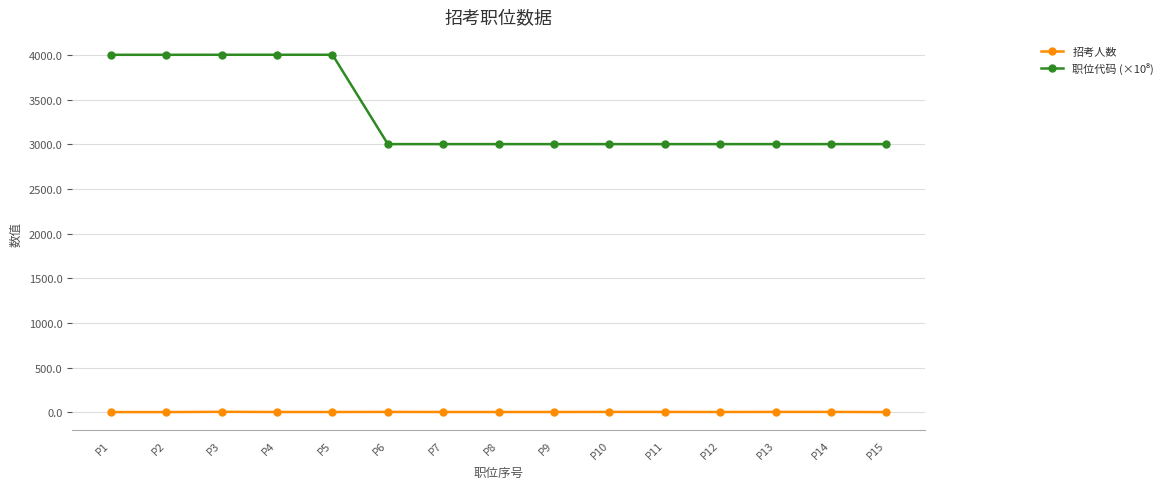

What is the maximum value shown in the chart?

4001.5